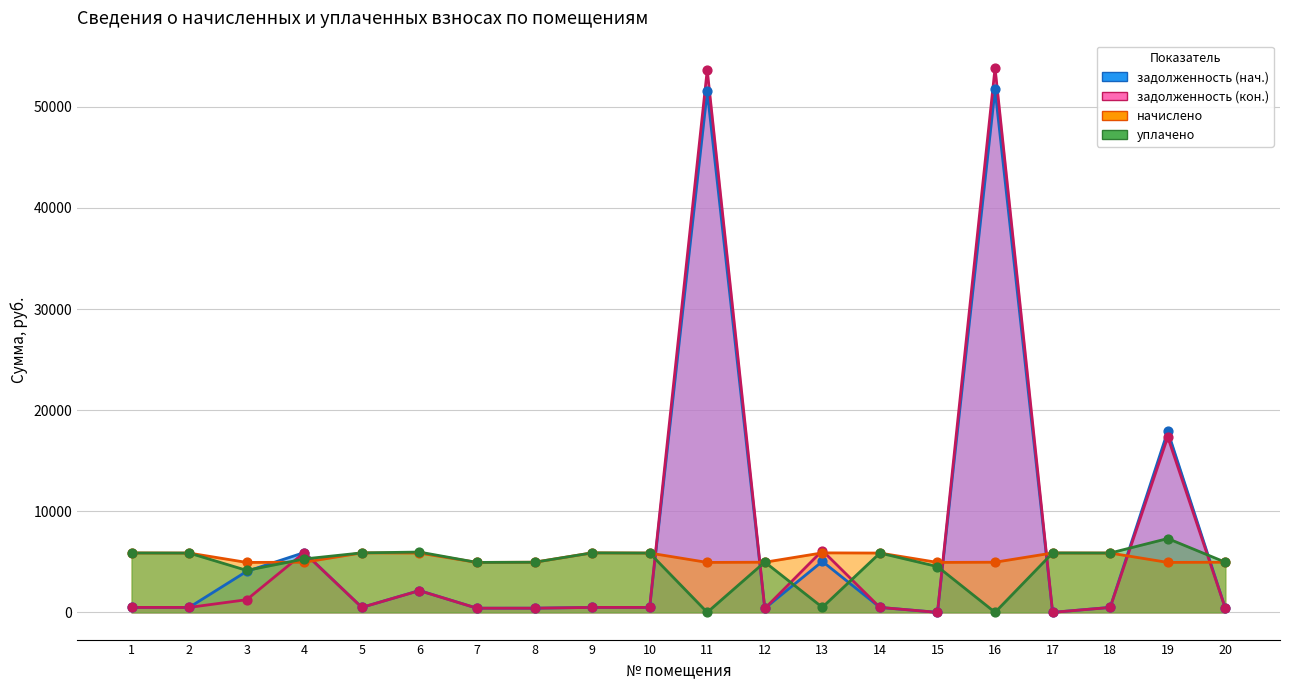

What are all the series names shown in the legend?

задолженность (нач.), задолженность (кон.), начислено, уплачено